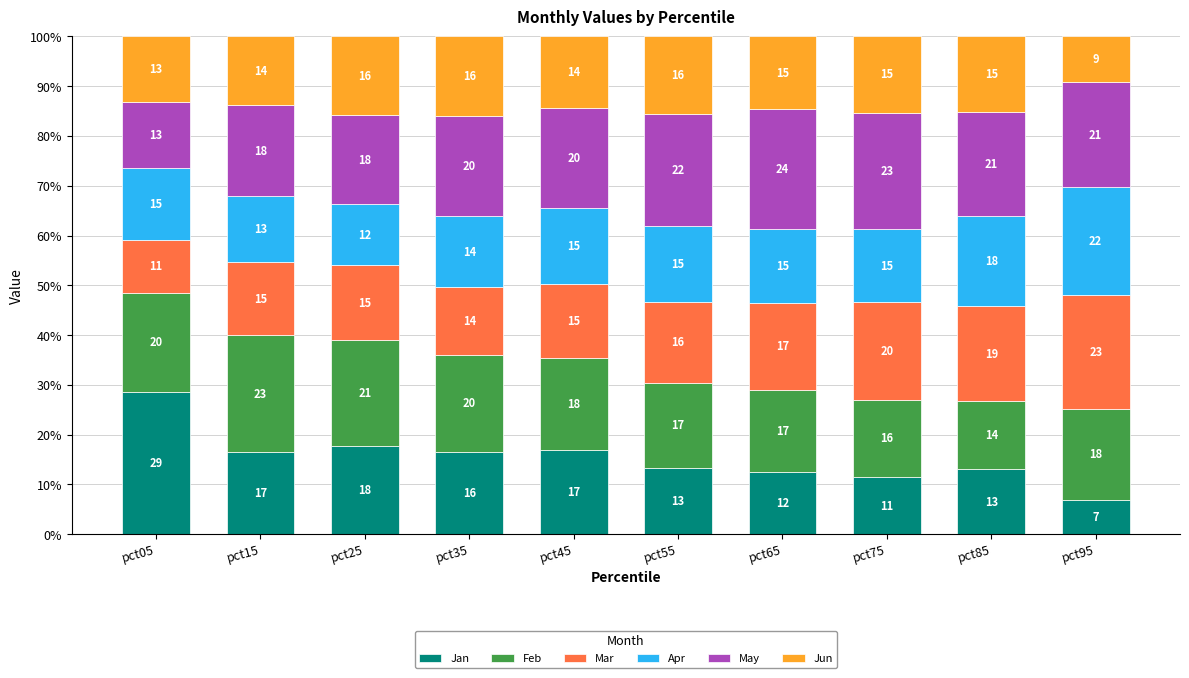

Where is Jan nearest to the value 17?

pct45